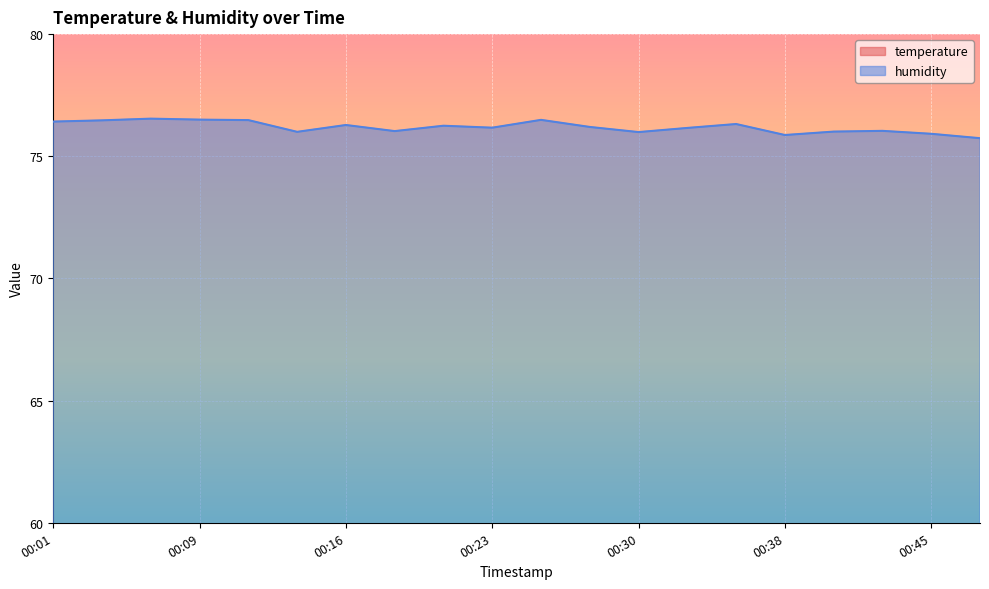

True or false: temperature and humidity intersect in this chart.

False